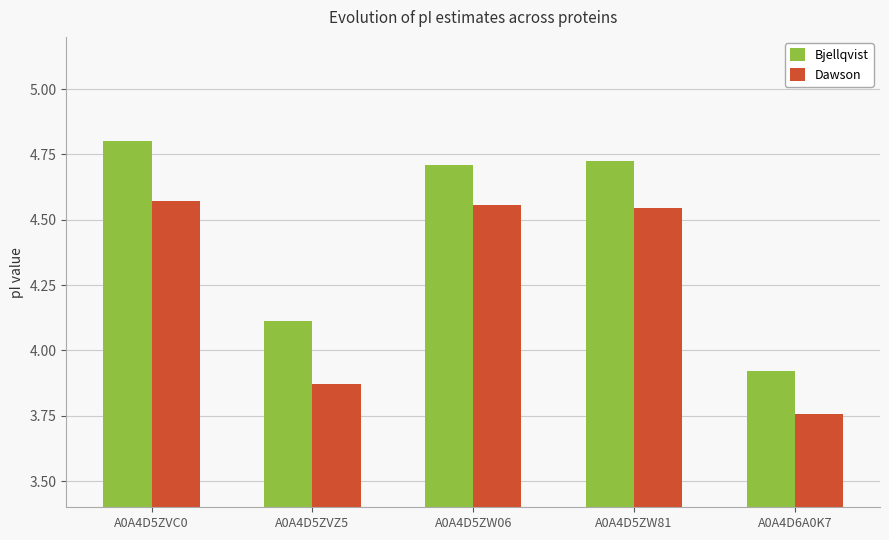

At which category does the chart reach its minimum across all series?

A0A4D6A0K7